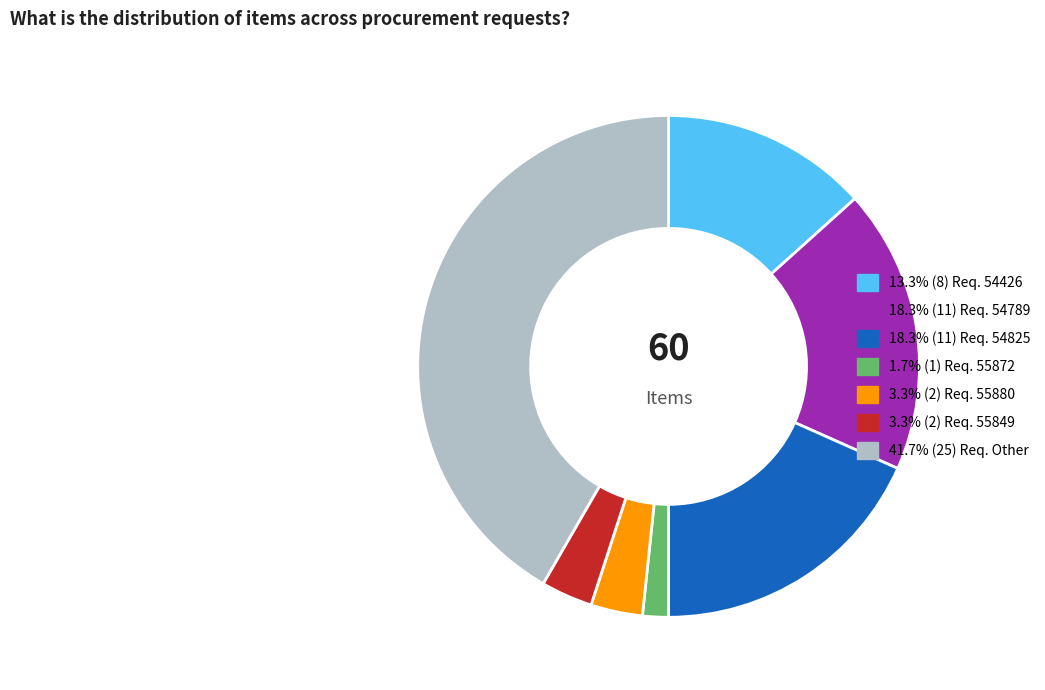

Does any single category account for the majority?

No